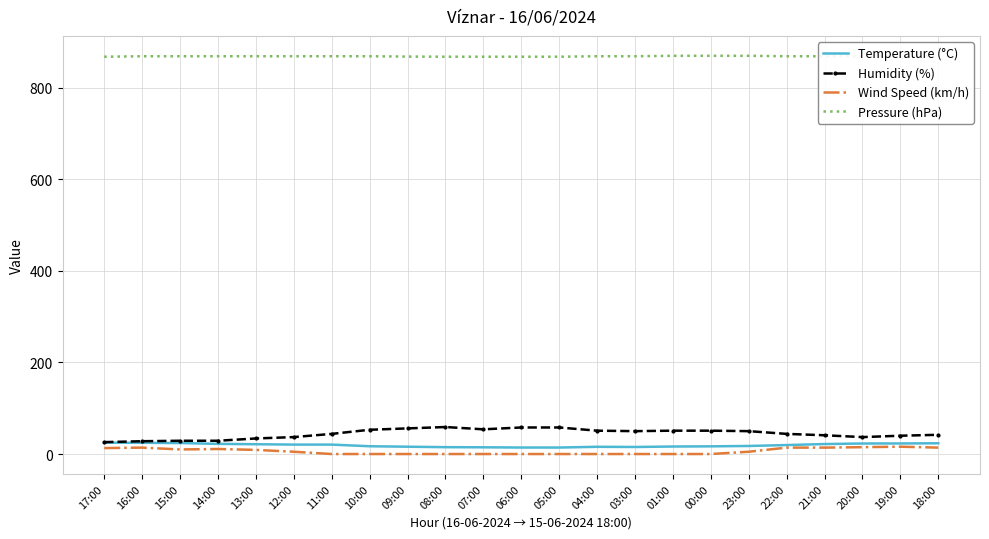

Which series has the largest total across all categories?

Pressure (hPa)